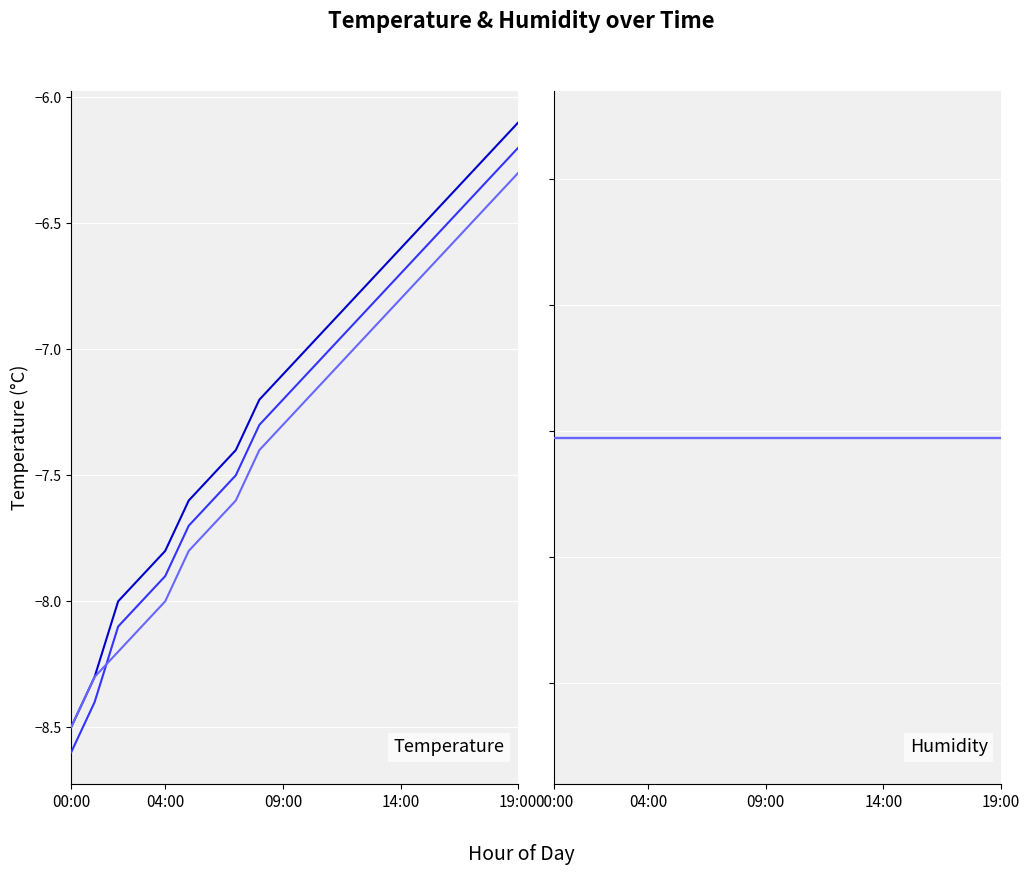

True or false: humidity_late and temperature_mid intersect in this chart.

False